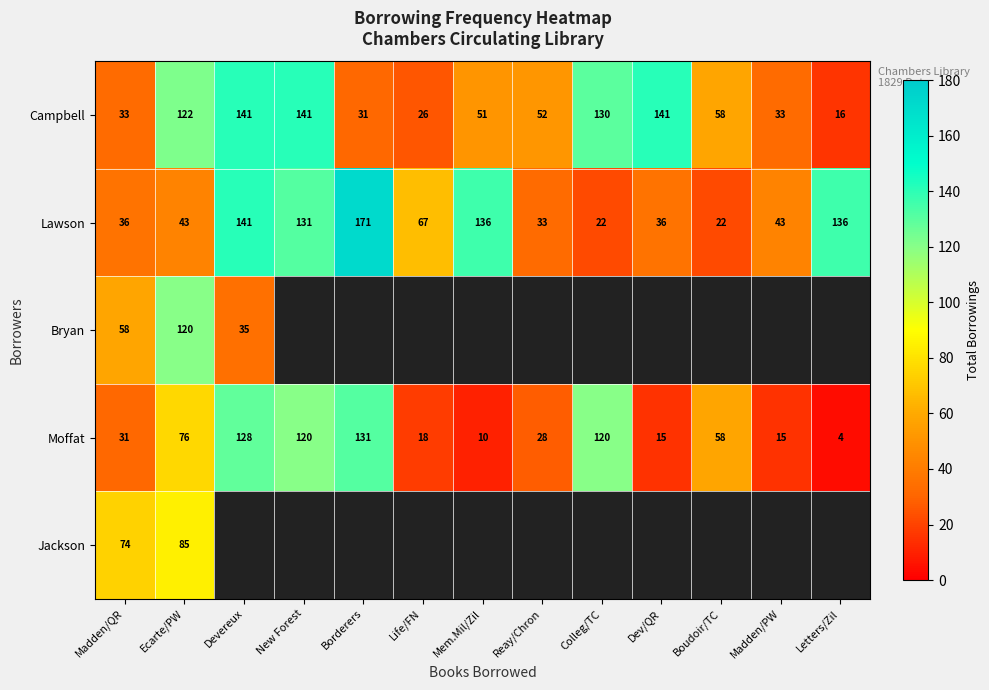

What is the difference between the maximum and minimum values in the Campbell series?

125